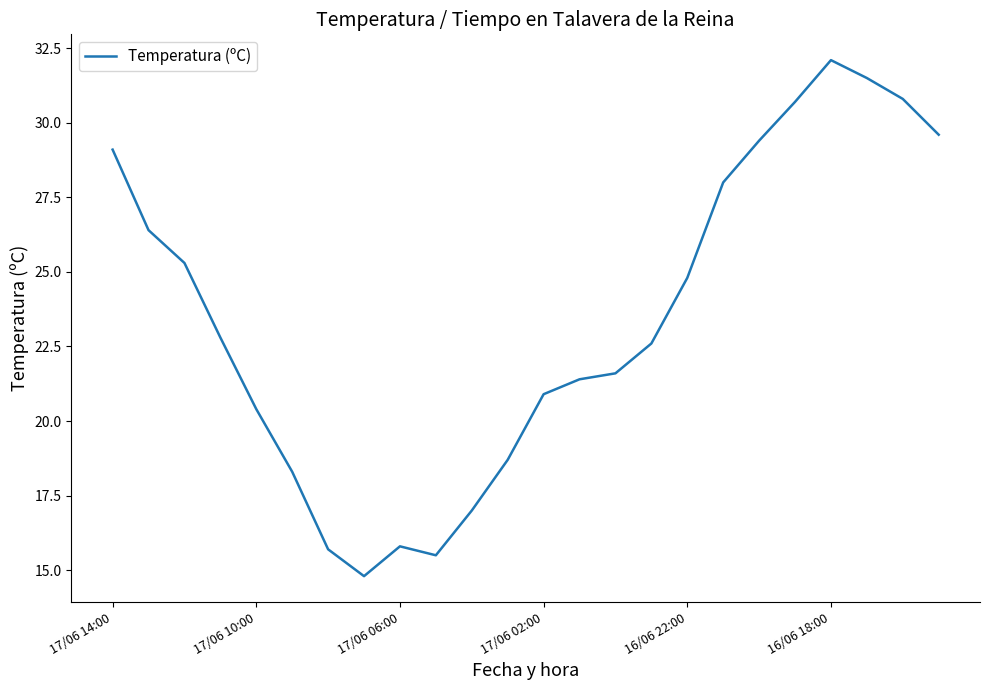

What is the sum of all values?

563.2